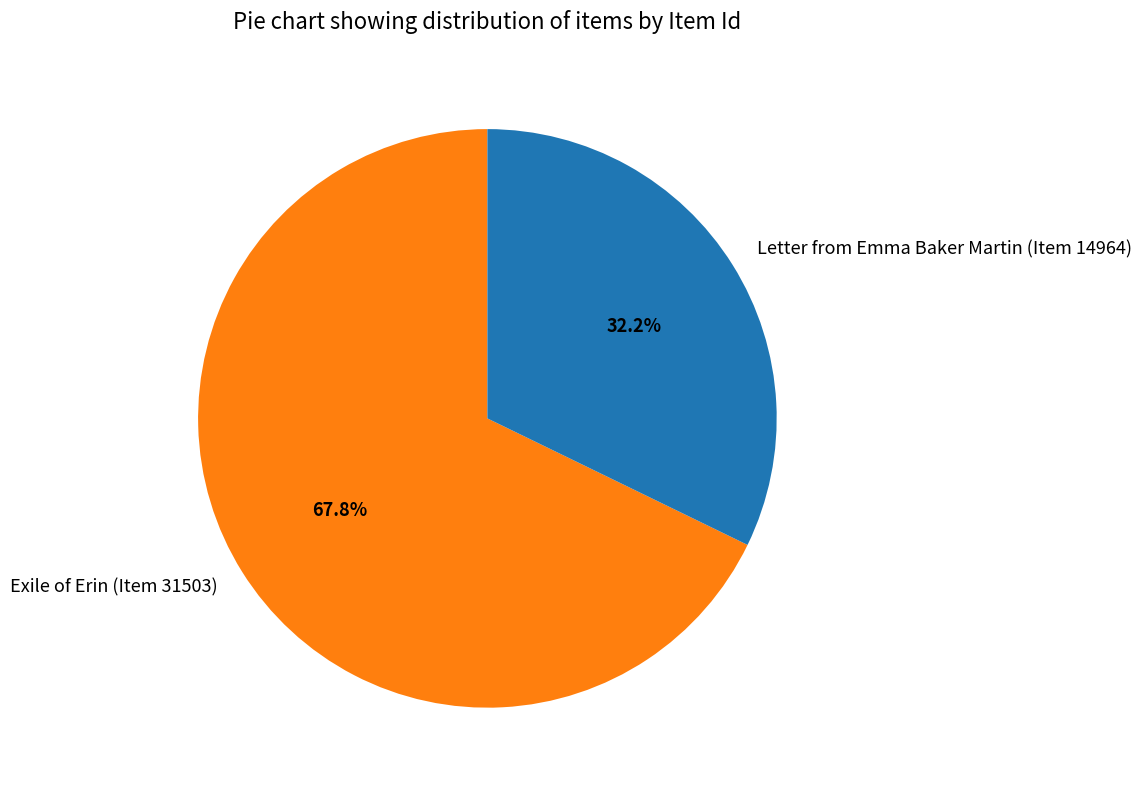

Do Exile of Erin (Item 31503) and Letter from Emma Baker Martin (Item 14964) together represent more than half of the pie?

Yes